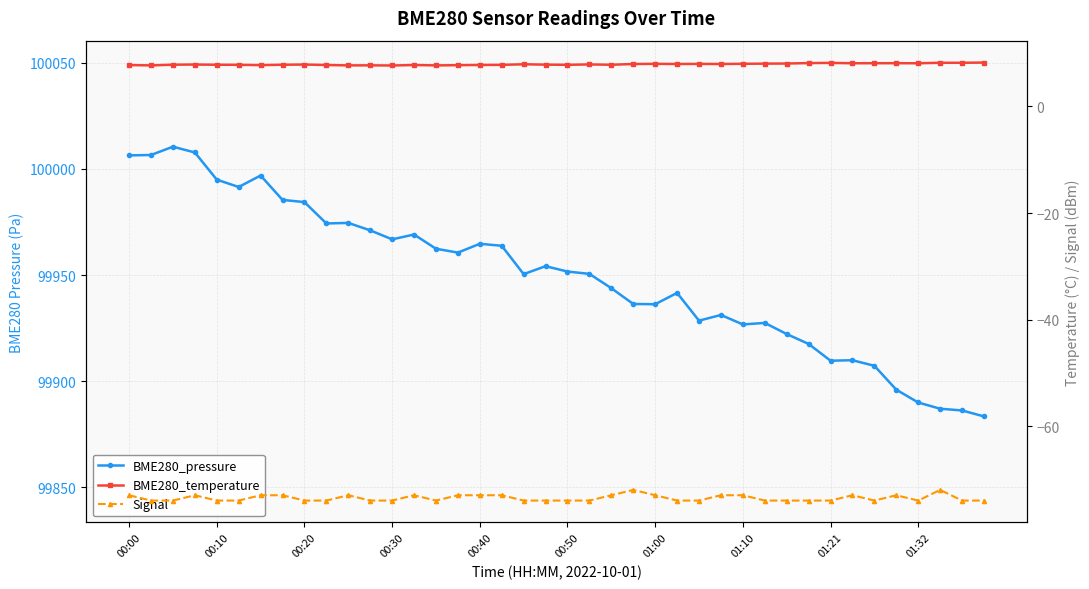

True or false: Signal and BME280_temperature intersect in this chart.

False